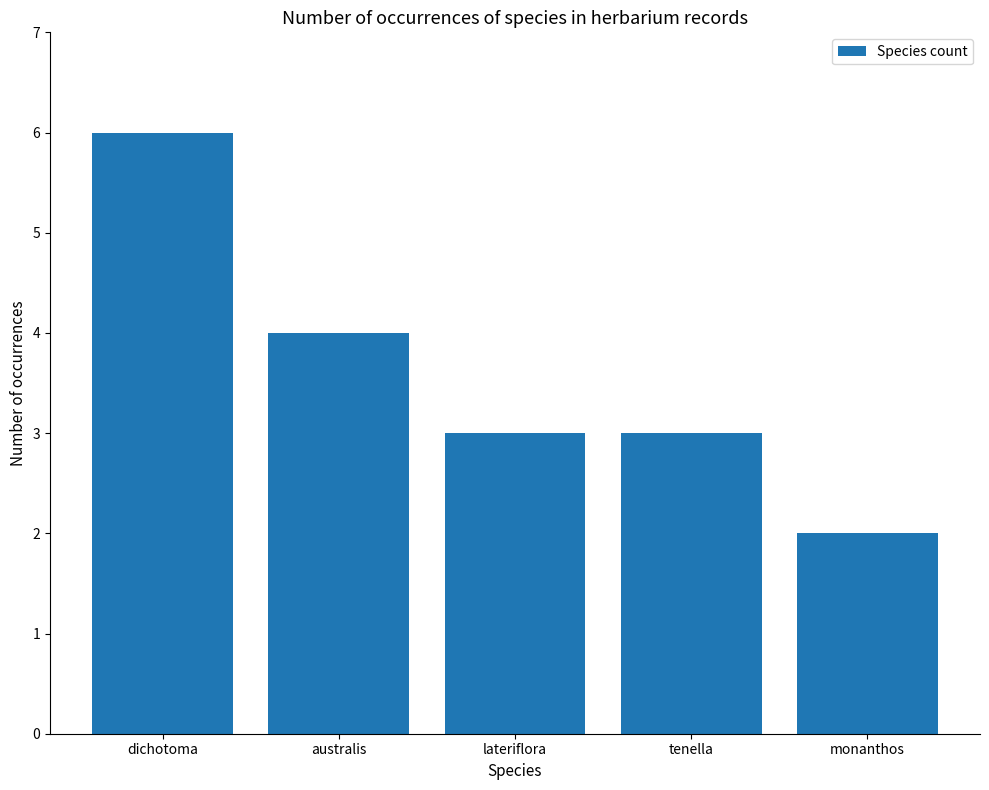

Read the value at dichotoma.

6